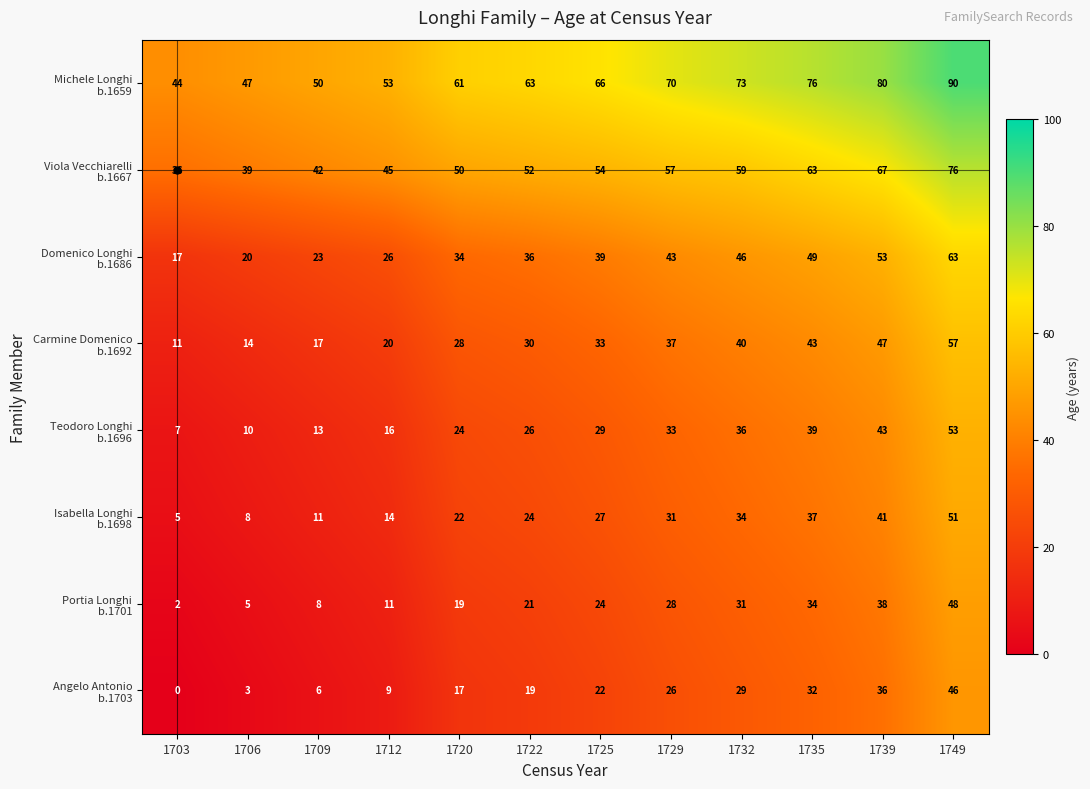

What is the spread (max minus min) of values at 1703?

44